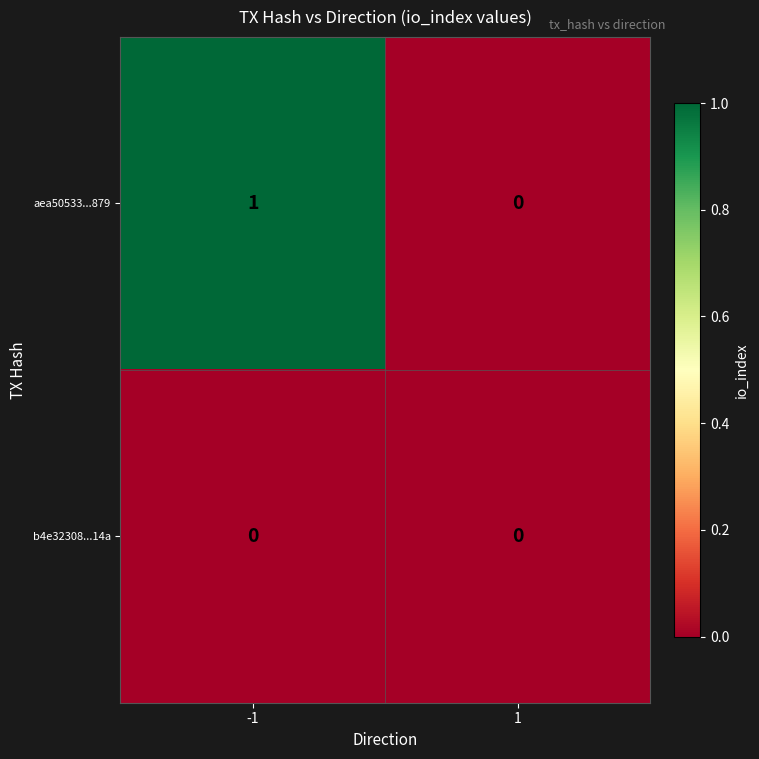

The aea50533...879 series shows 2 at -1. True or false?

False